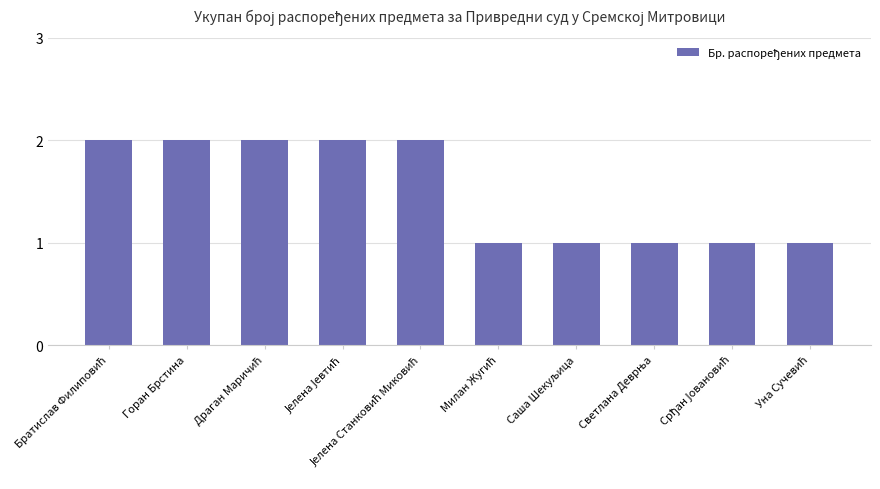

Reading left to right, transcribe all the data shown in this chart.

2	2	2	2	2	1	1	1	1	1